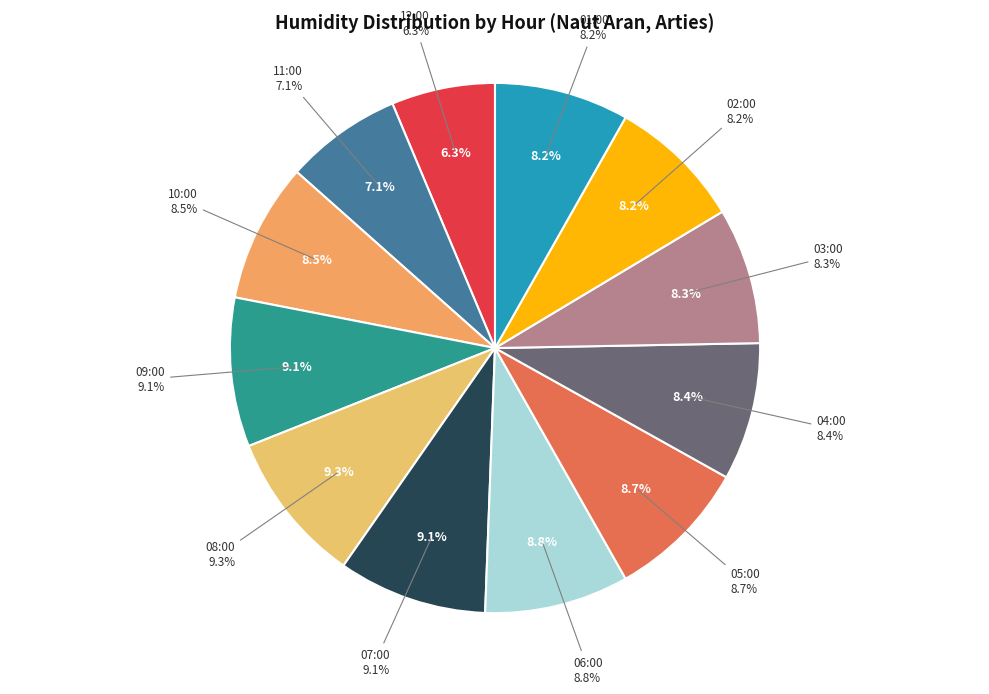

Is the sum of 04:00 and 09:00 greater than half?

No